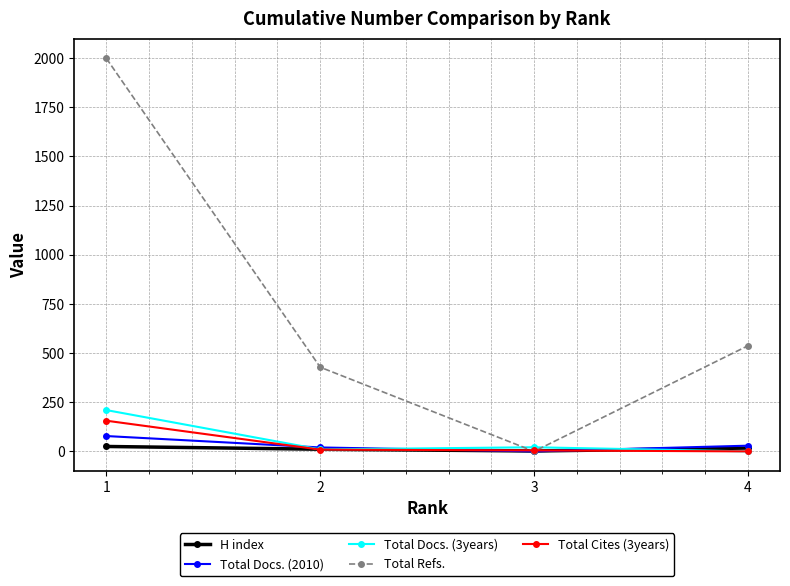

True or false: H index has more than 1 interior local peaks.

False